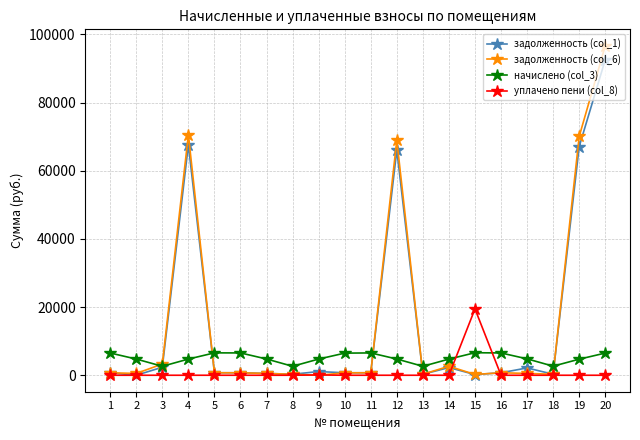

True or false: начислено (col_3) and уплачено пени (col_8) cross at least once.

True